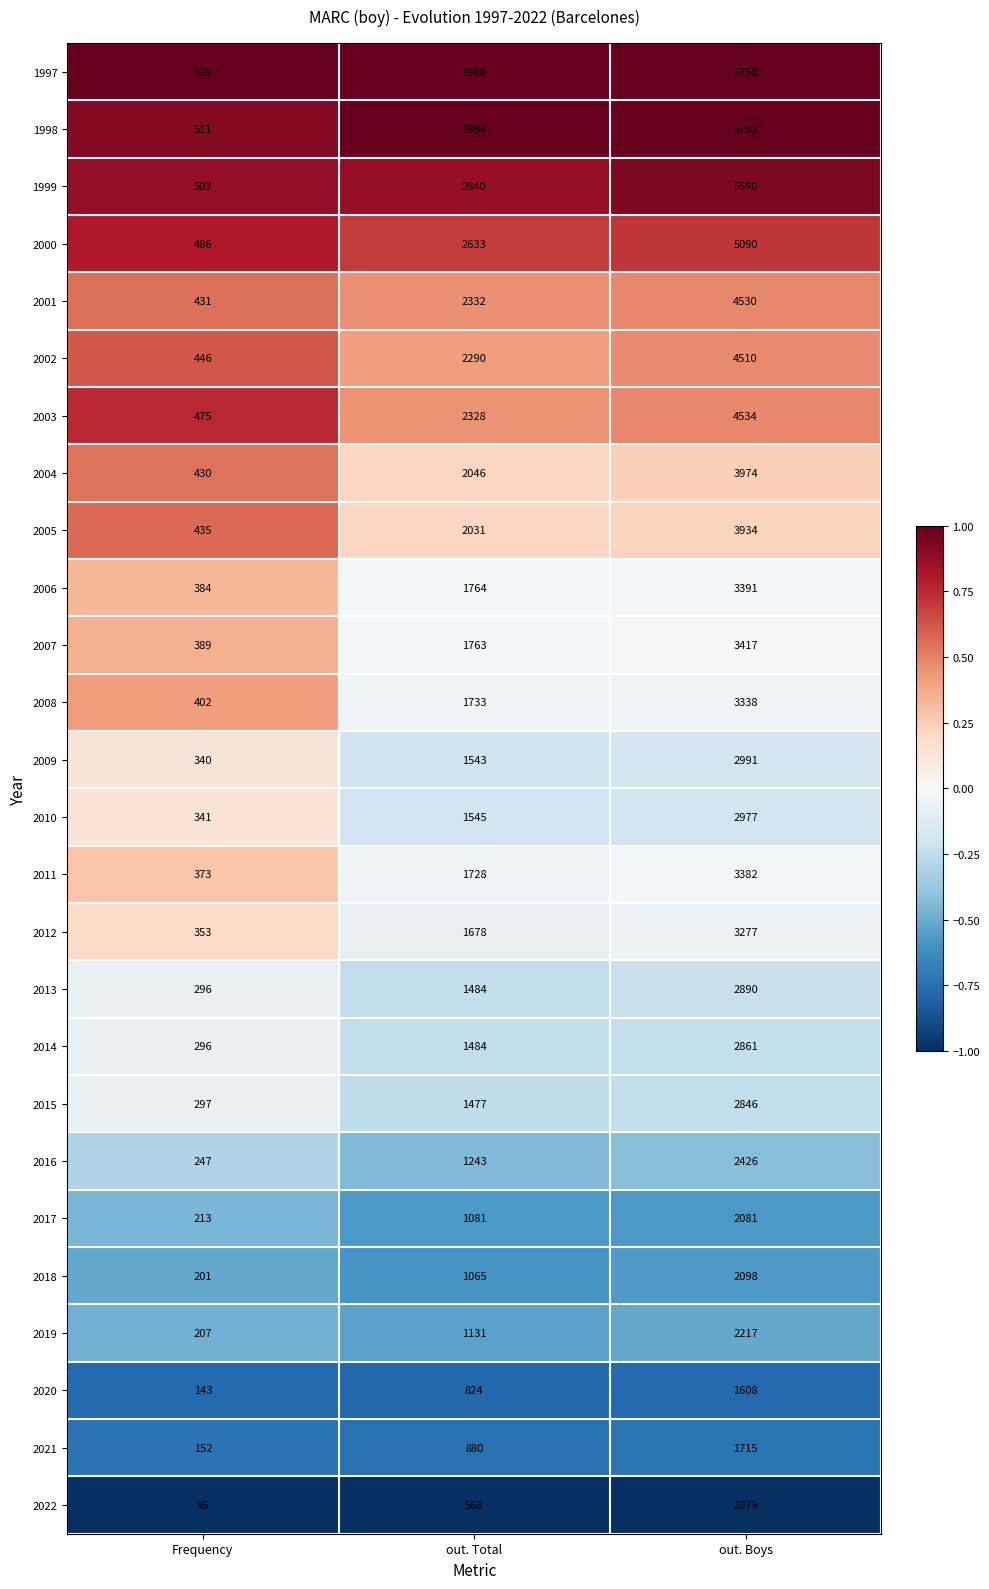

What is the total value across all series at out. Boys?

88257